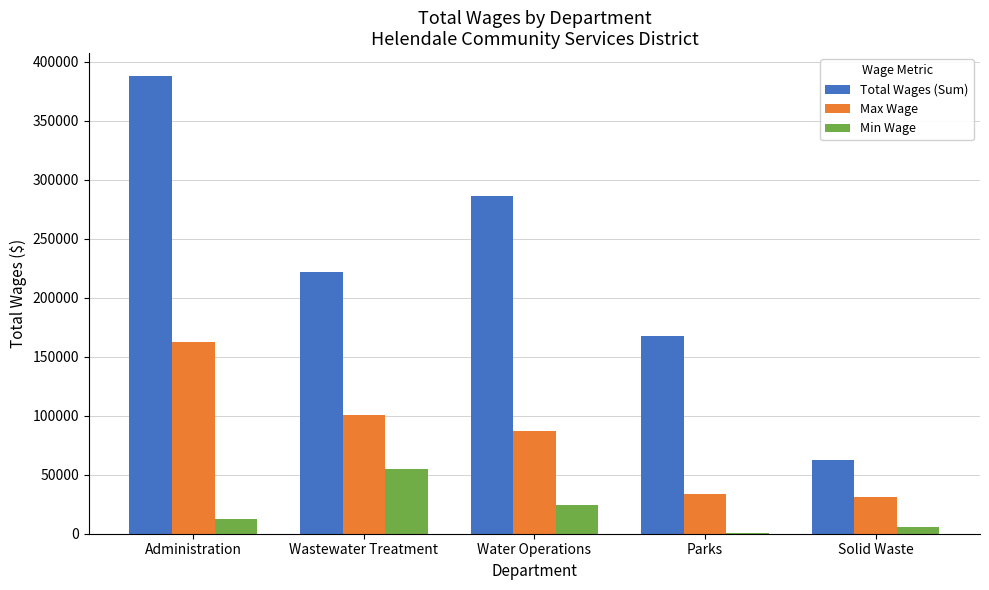

Reading left to right, transcribe all the data shown in this chart.

Total Wages (Sum): Administration=387856	Wastewater Treatment=222119	Water Operations=286048	Parks=167824	Solid Waste=62241
Max Wage: Administration=162298	Wastewater Treatment=100675	Water Operations=86950	Parks=33439	Solid Waste=31183
Min Wage: Administration=12808	Wastewater Treatment=54816	Water Operations=24271	Parks=644	Solid Waste=6013